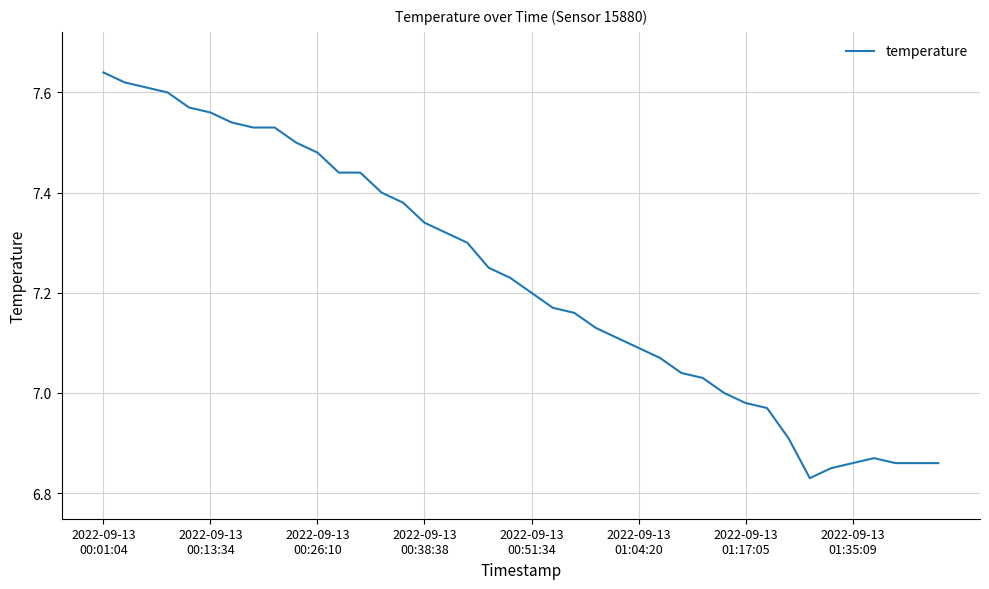

How many lines are shown in the chart?

1